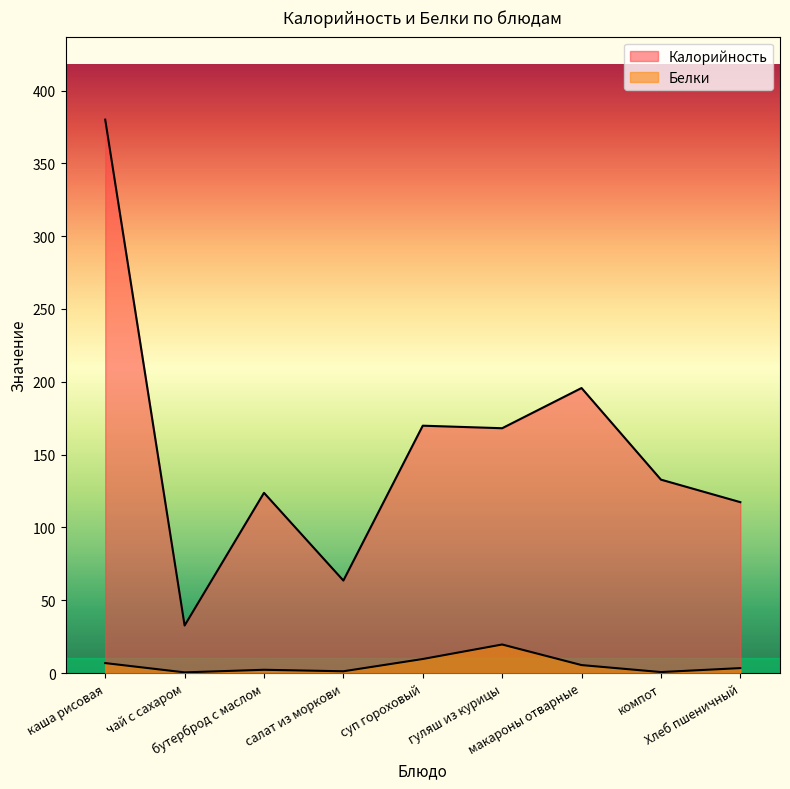

What value does the Белки series have at гуляш из курицы?

19.6